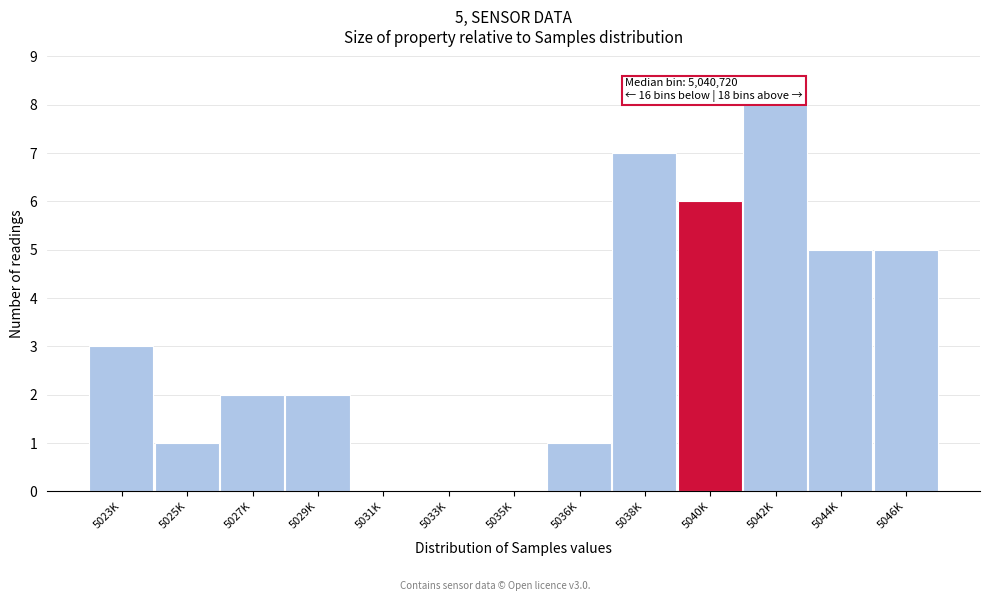

Reading left to right, what are all the values shown in this chart?

5023K=3	5025K=1	5027K=2	5029K=2	5031K=0	5033K=0	5035K=0	5036K=1	5038K=7	5040K=6	5042K=8	5044K=5	5046K=5